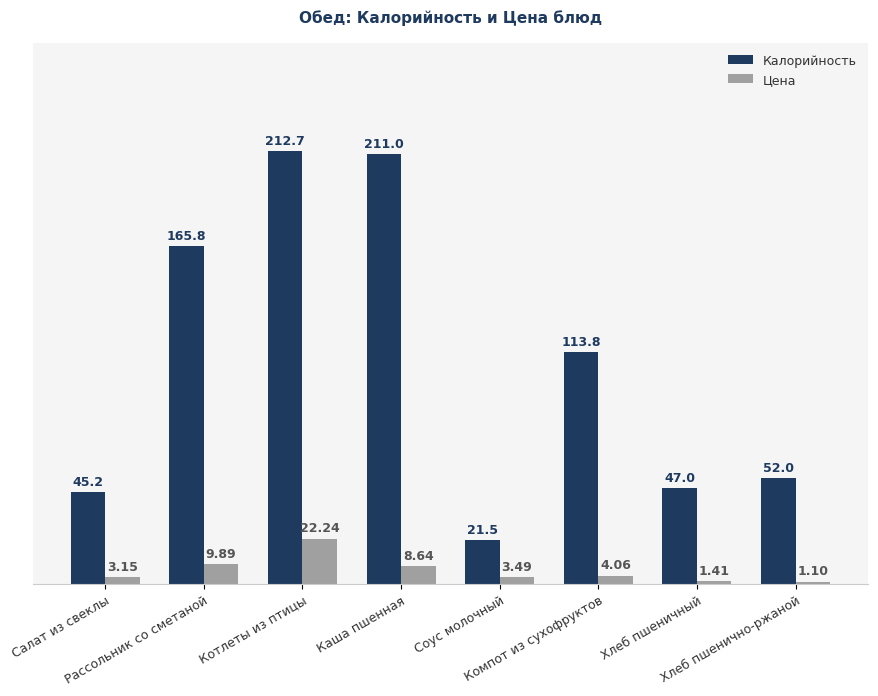

The Калорийность series shows 47.0 at Хлеб пшеничный. True or false?

True